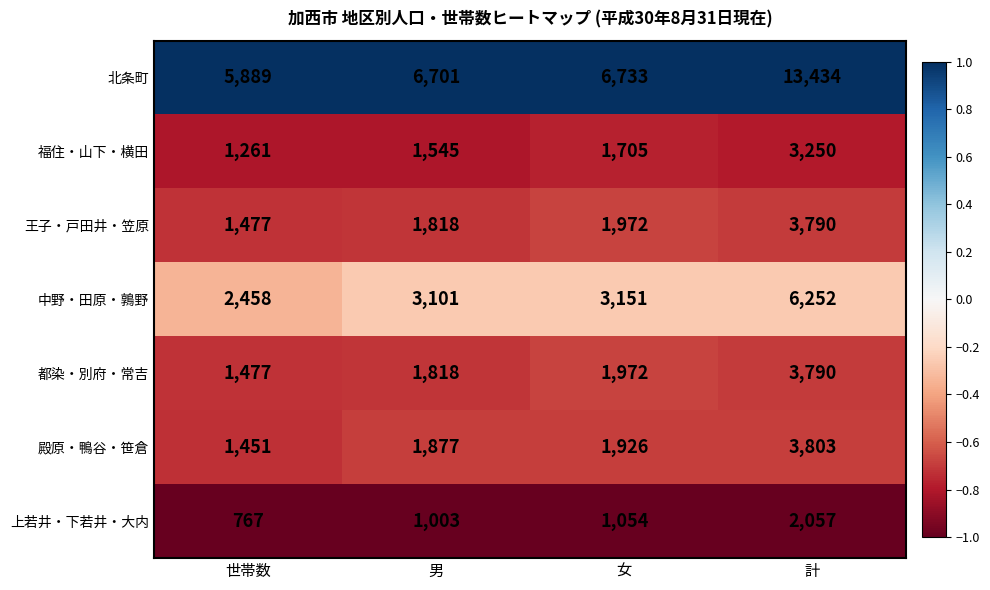

Which label corresponds to the largest value in the chart?

計